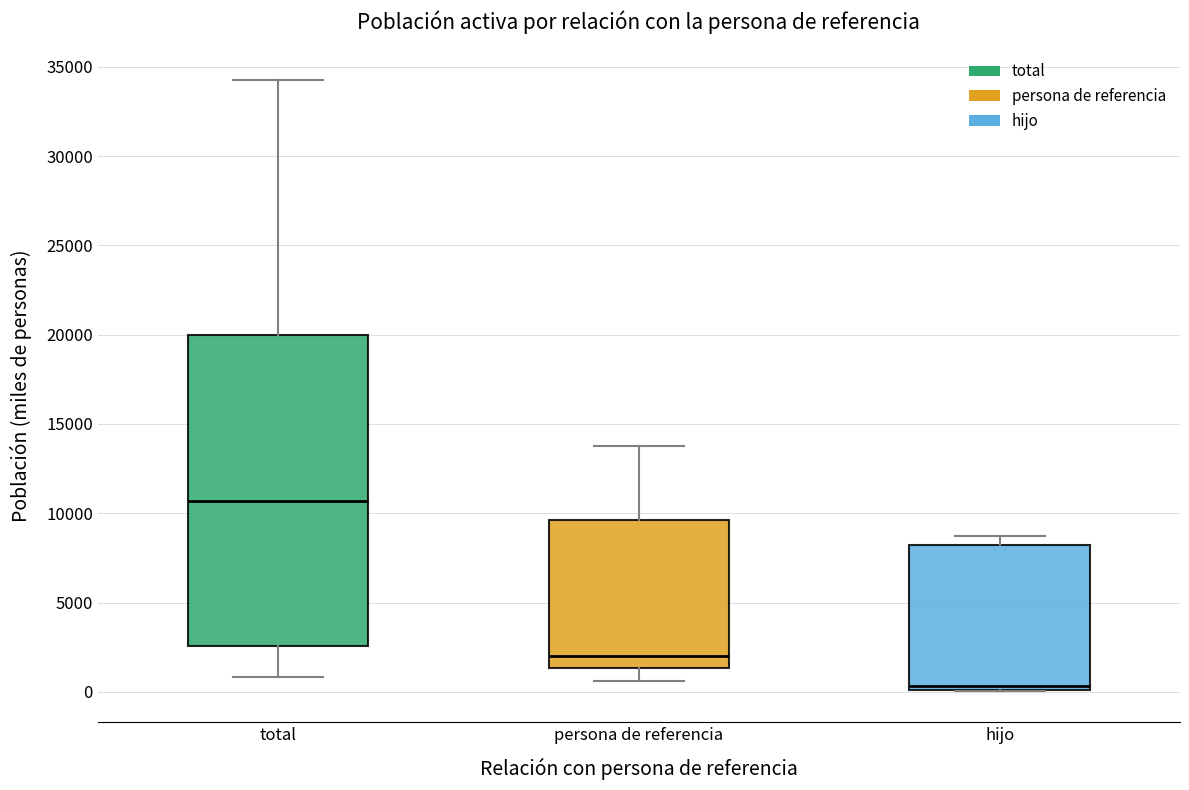

Which box has the lowest median line?

hijo